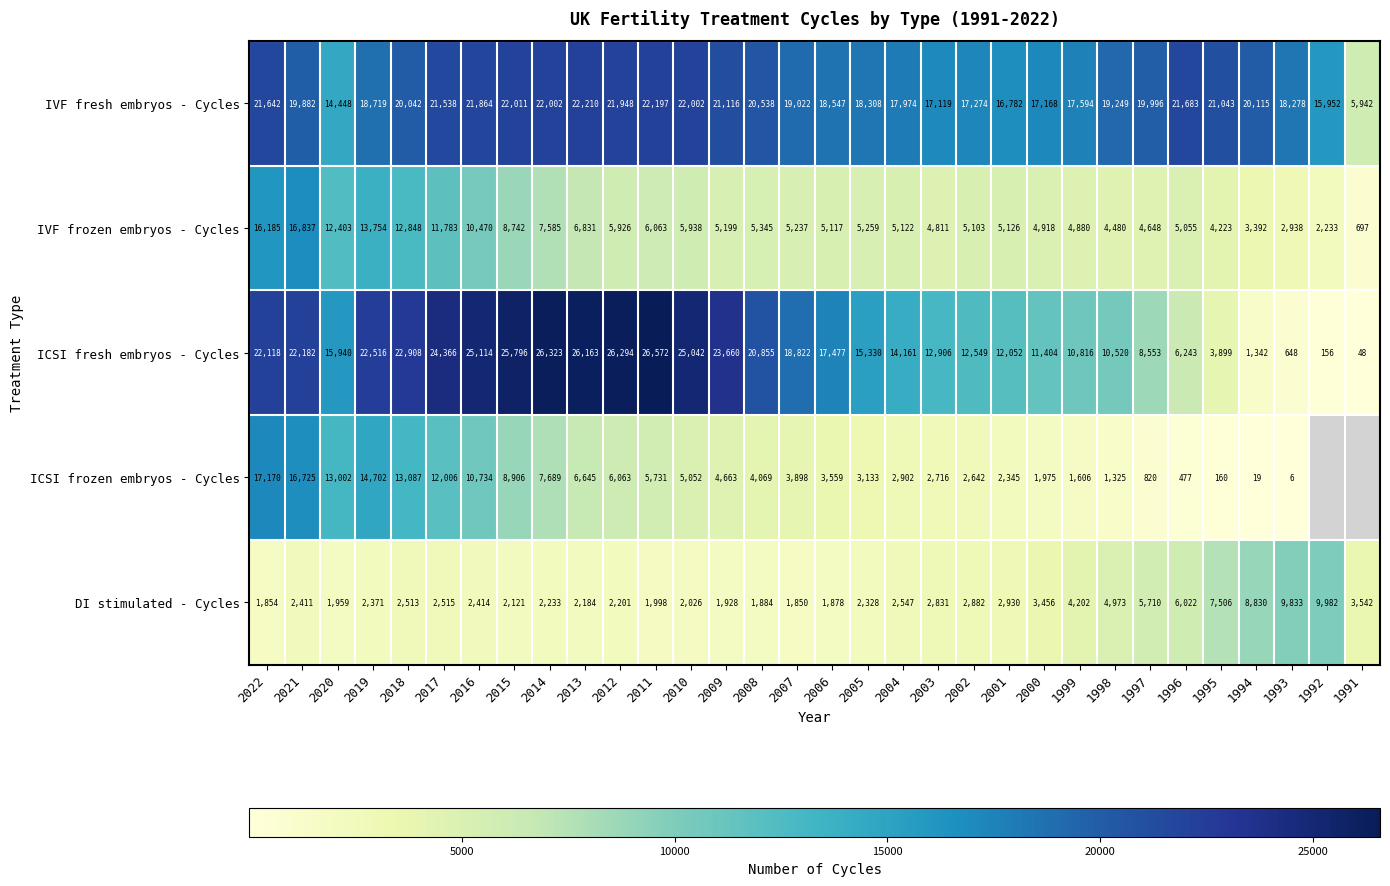

The ICSI fresh embryos - Cycles series shows 46886 at 2011. True or false?

False